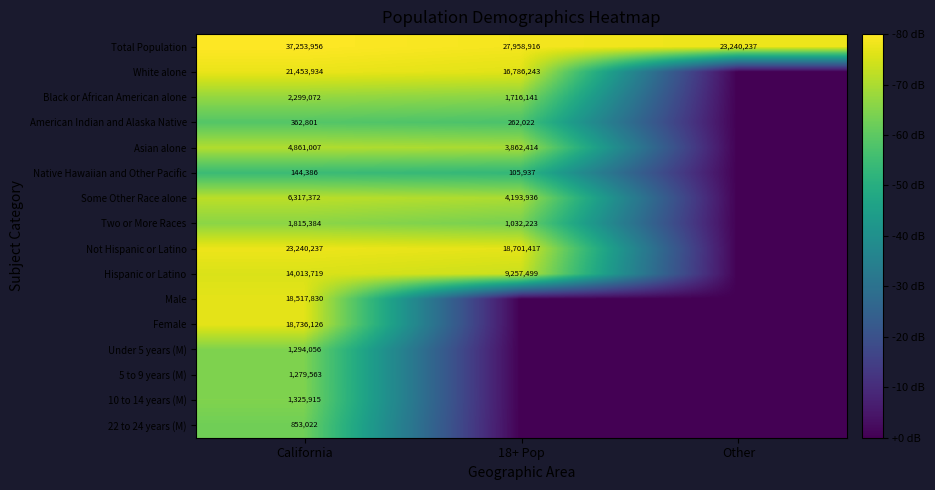

Is it true that White alone equals 31158580 at California?

False